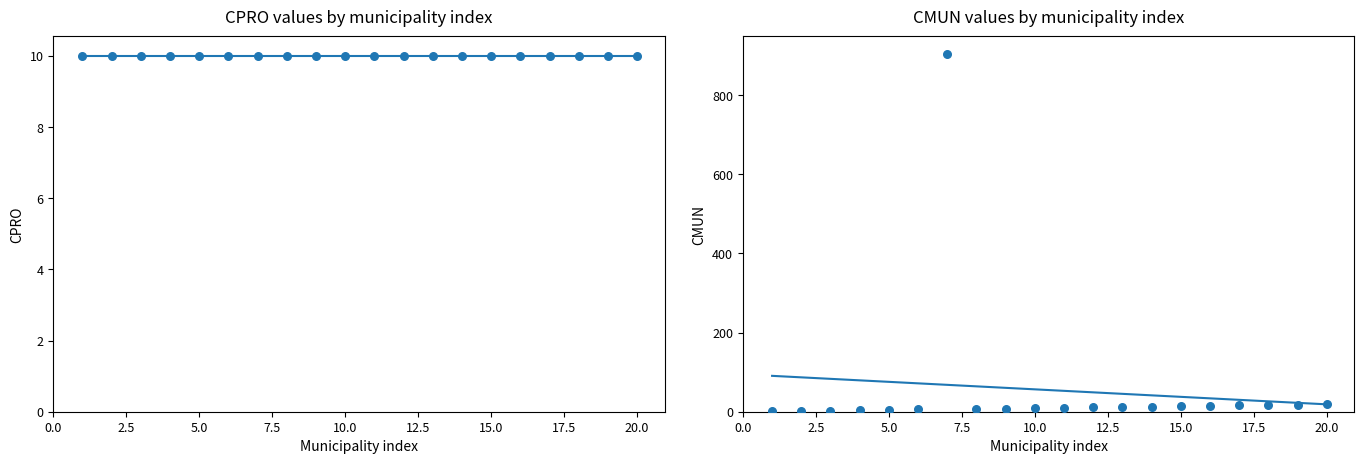

What are all the series names shown in the legend?

CPRO, CMUN